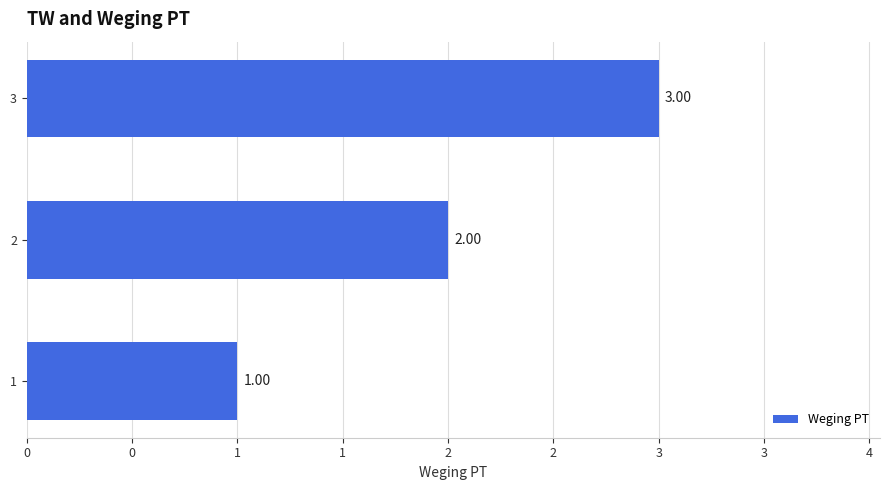

Rank the categories by value from highest to lowest.

3, 2, 1